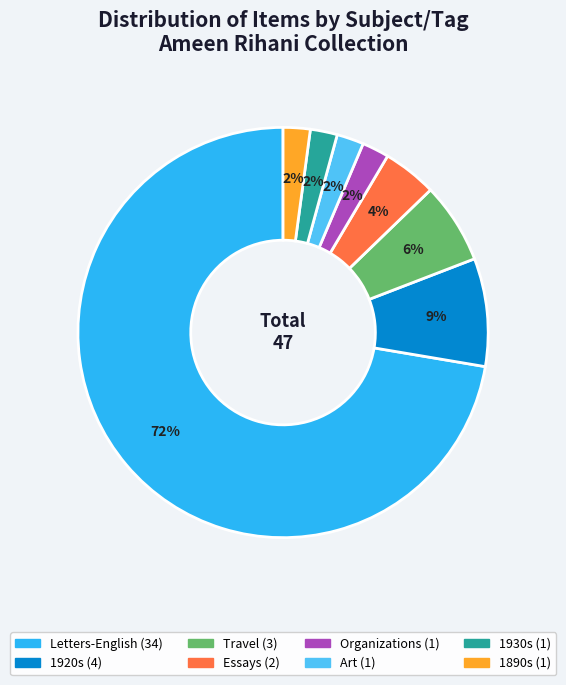

Is there a majority slice in this chart?

Yes